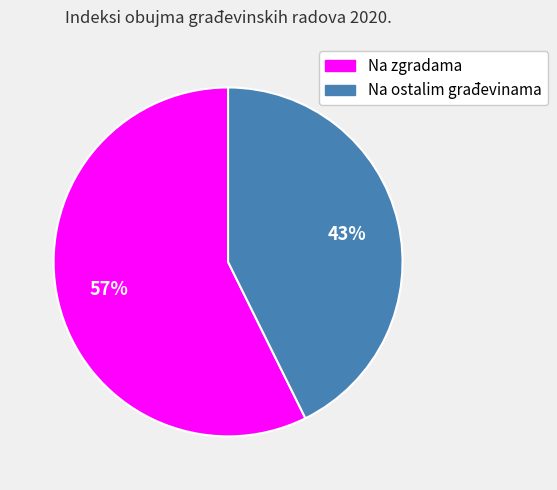

To the nearest percent, what portion does Na zgradama represent?

57%